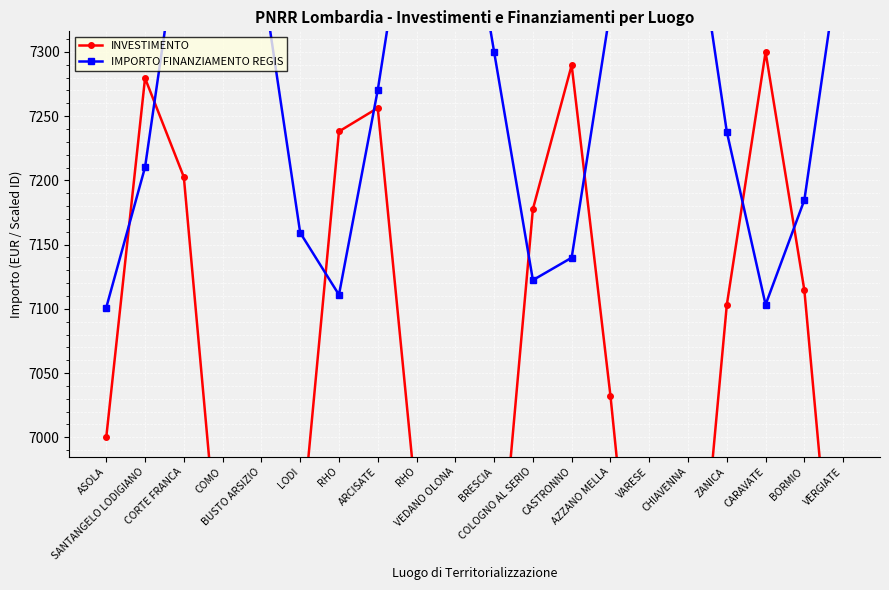

Between which two adjacent categories do INVESTIMENTO and IMPORTO FINANZIAMENTO REGIS first intersect?

ASOLA and SANTANGELO LODIGIANO